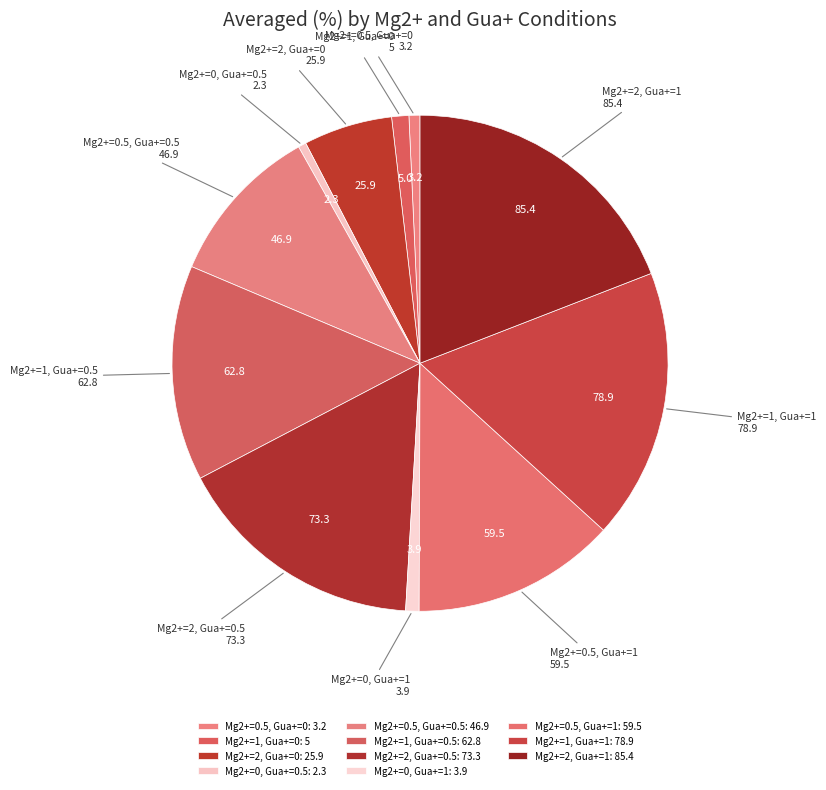

How many slices are in this pie chart?

11